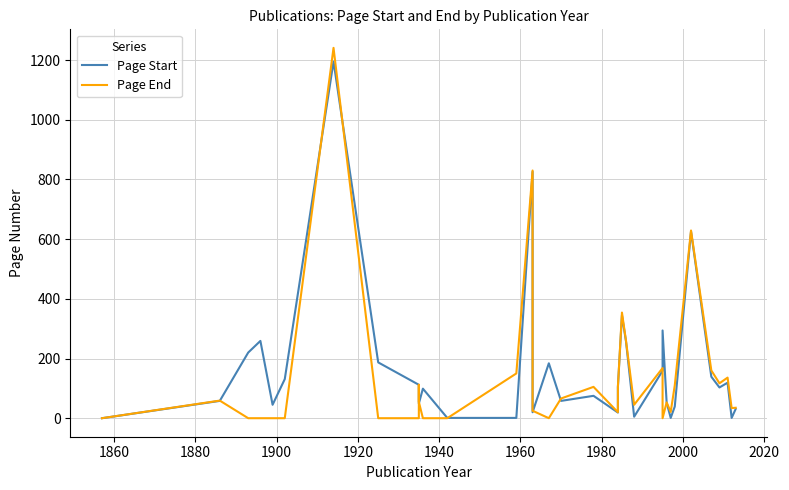

The value of Page End at 25 is 81. True or false?

False